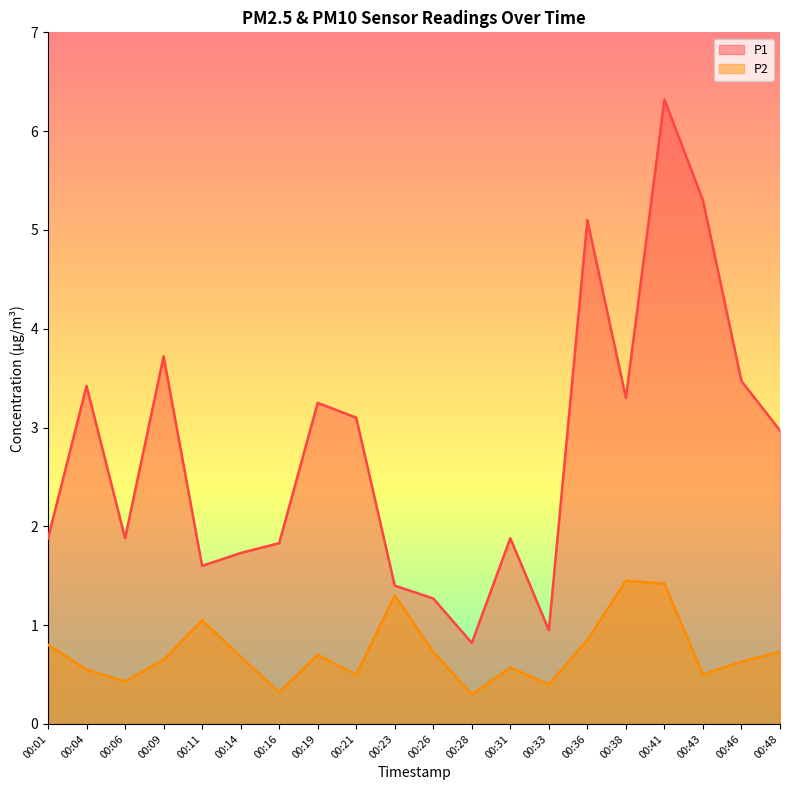

What is the difference between the P2 values at 00:46 and 00:48?

0.1